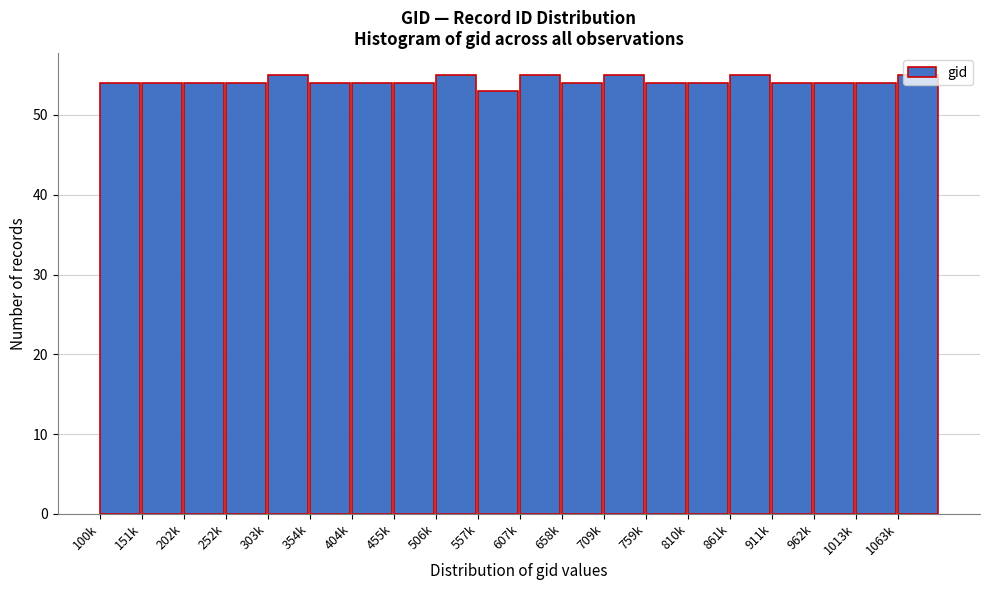

What is the greatest value displayed?

55